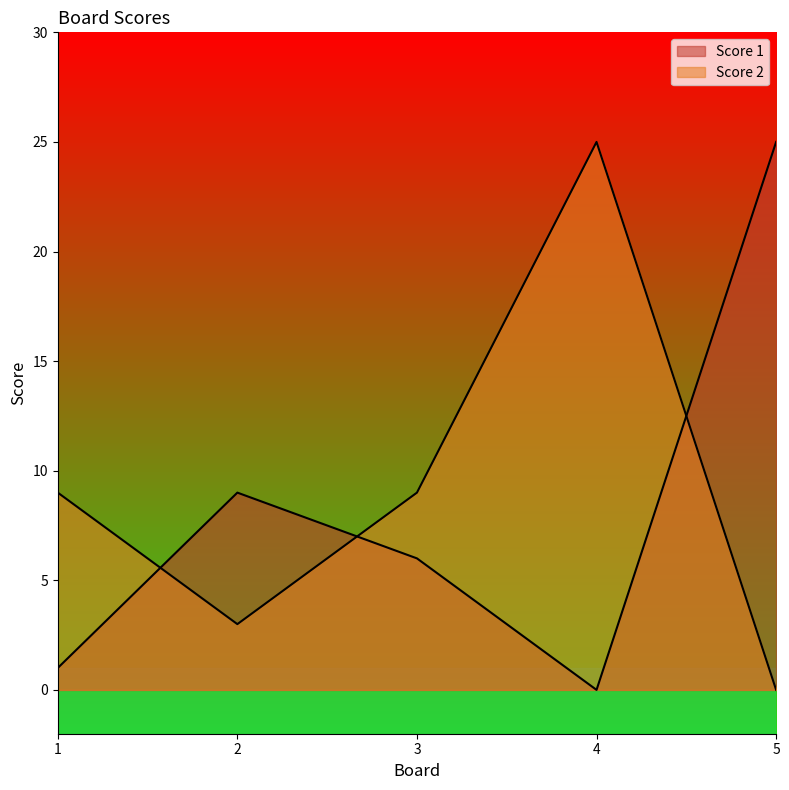

Reading left to right, what are all the values shown in this chart?

Score 1: 1	9	6	0	25
Score 2: 9	3	9	25	0